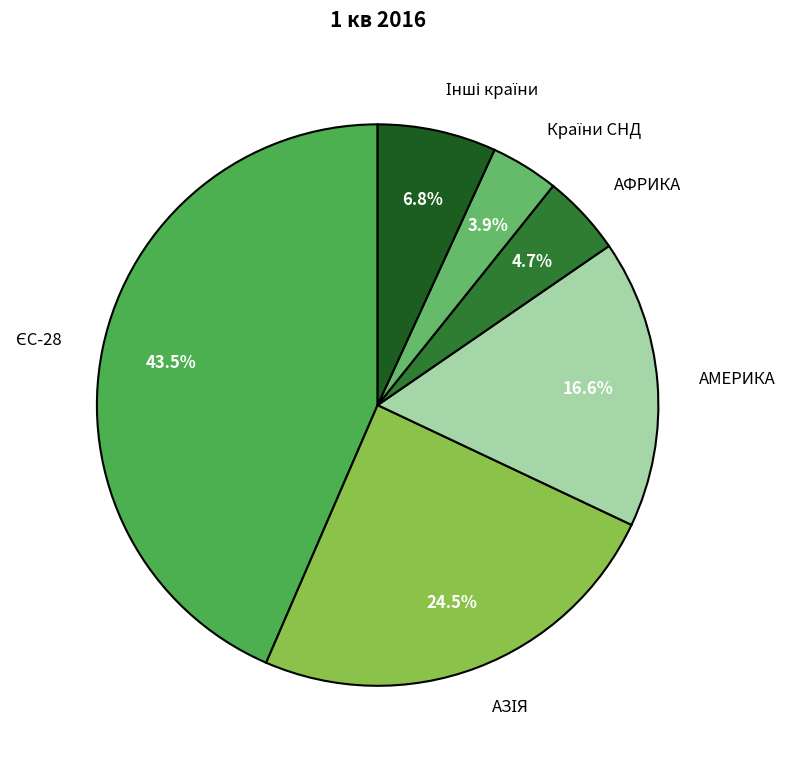

What portion of the pie excludes АМЕРИКА?

83.4%